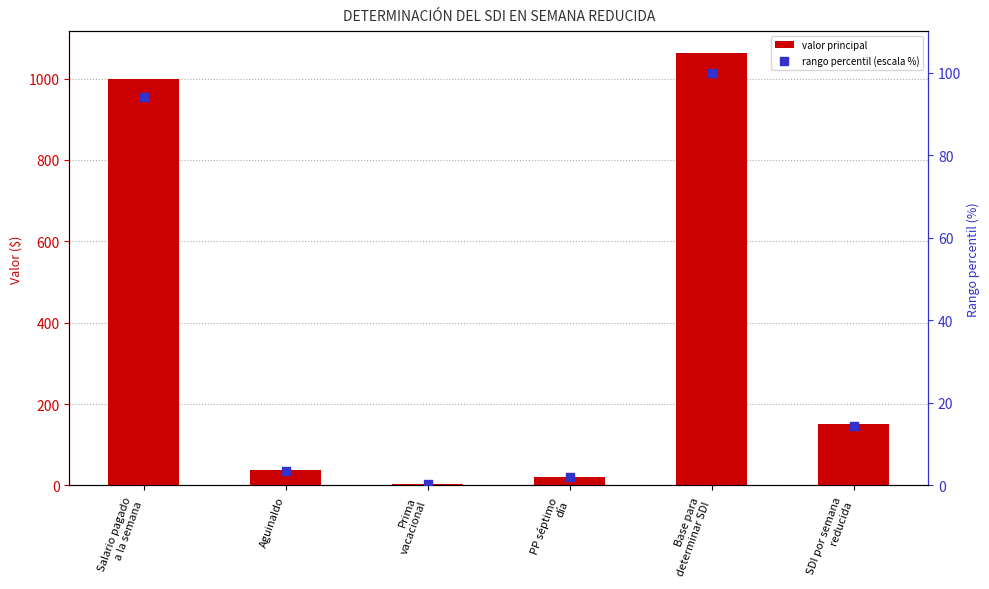

Which series reaches the maximum Y coordinate?

valor principal